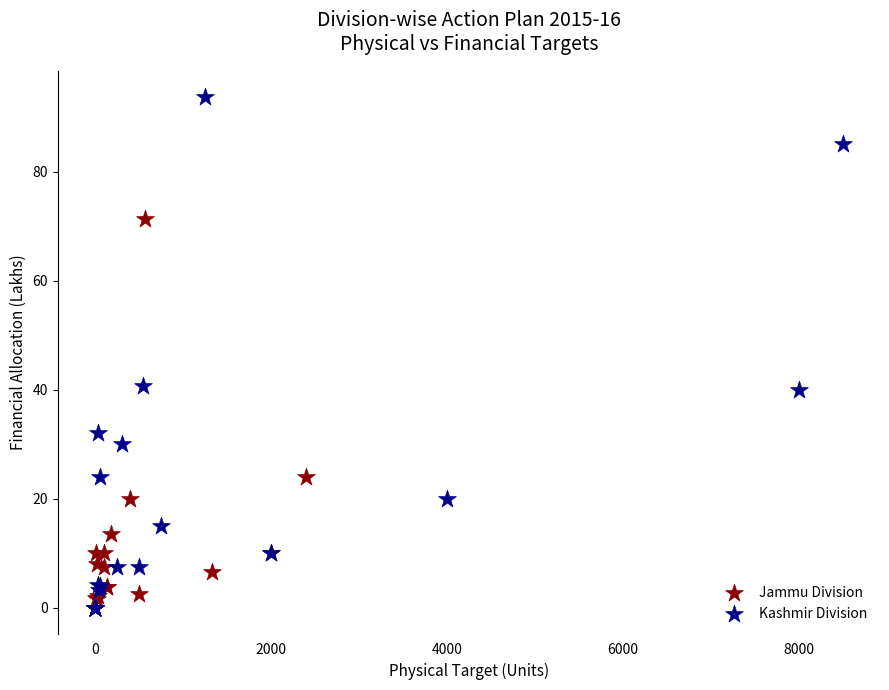

Which series reaches the maximum Y coordinate?

Kashmir Division